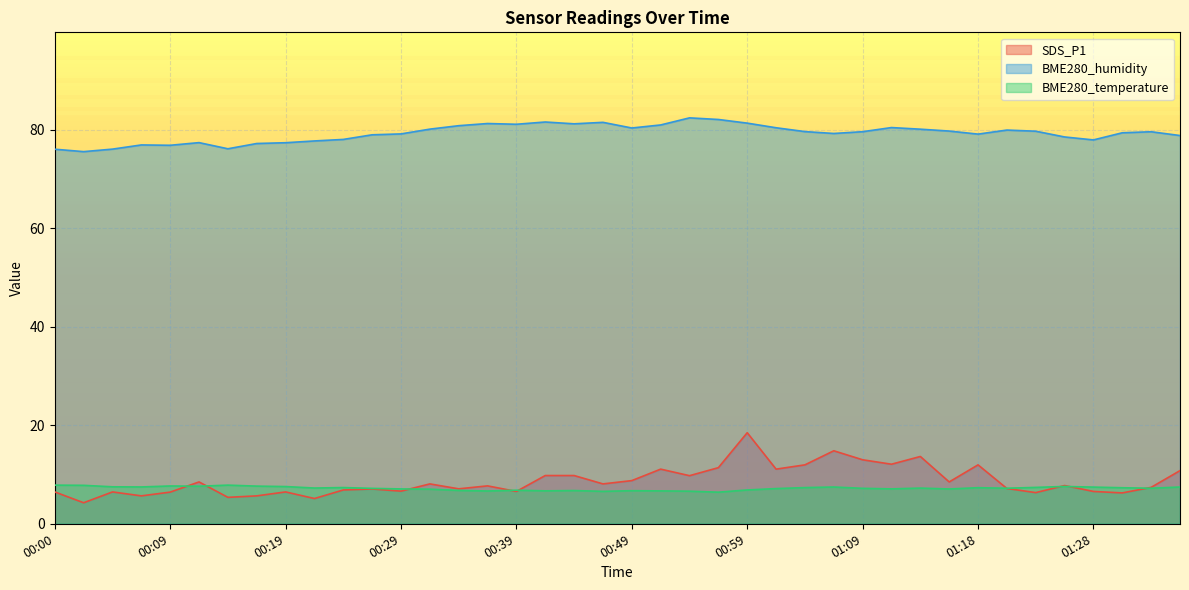

The BME280_temperature series shows 12.9 at 01:33. True or false?

False